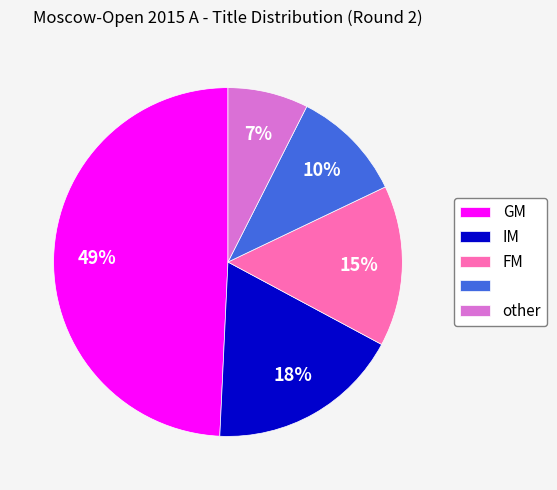

To the nearest percent, what is the average slice percentage?

20%